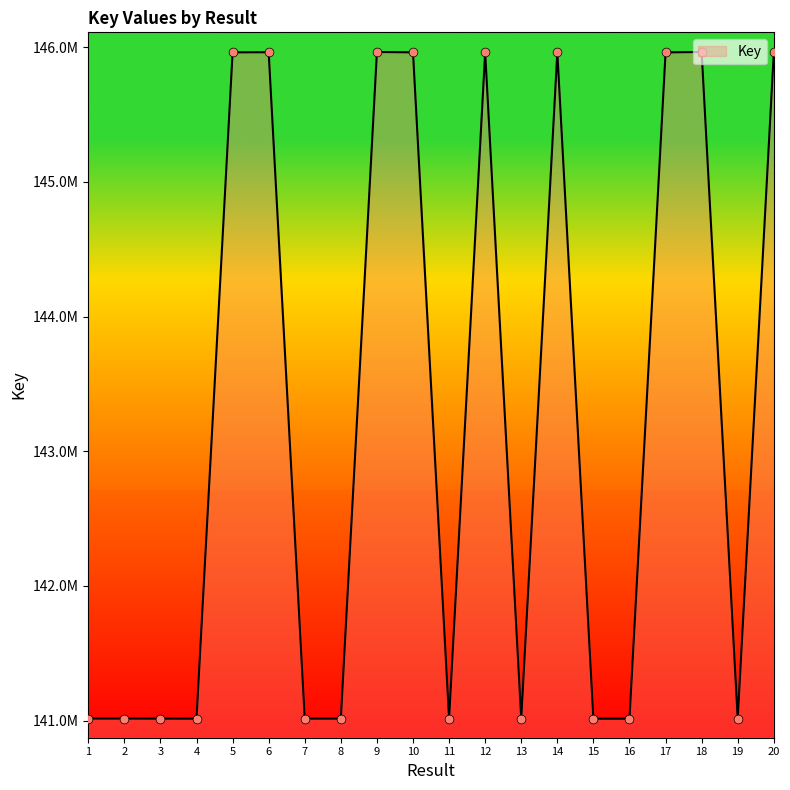

What is the ratio of the value at 11 to the value at 20?

1.0